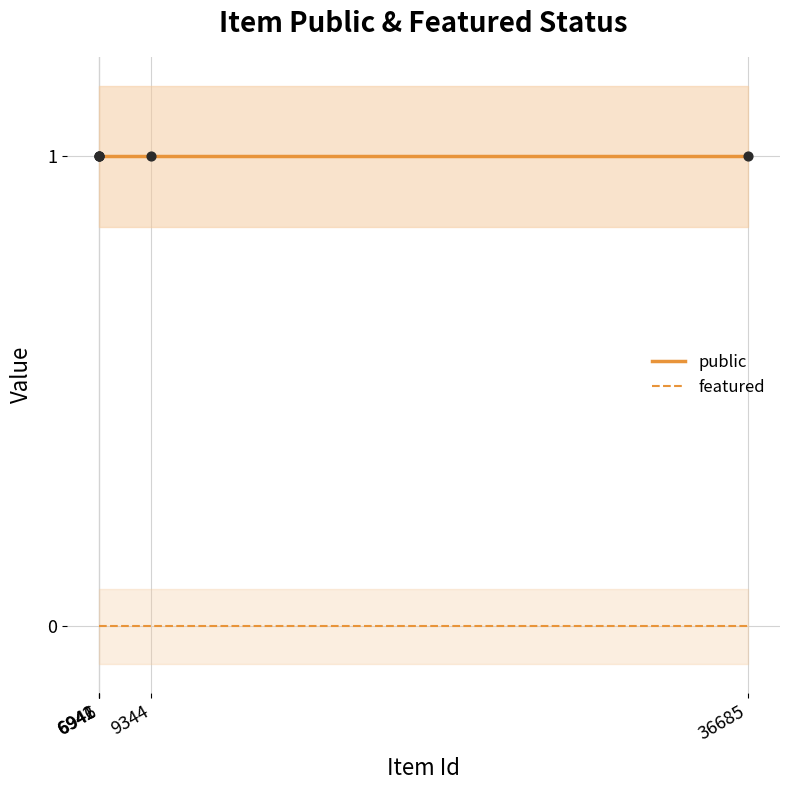

Is the value of public at 6946 greater than the value of featured at 9344?

Yes